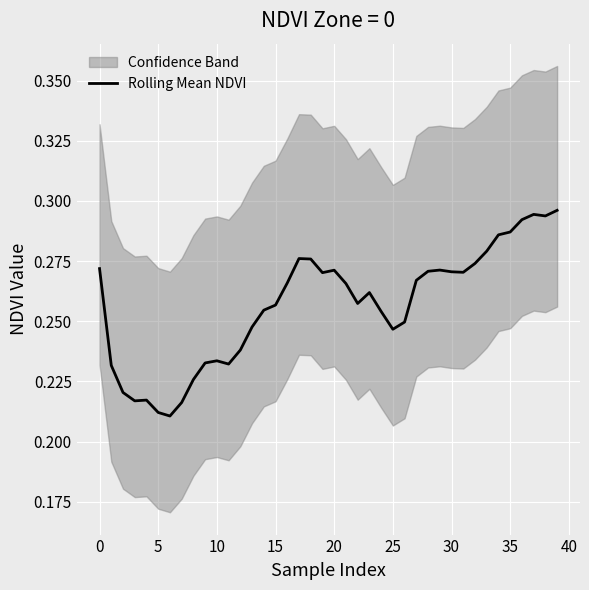

The value of Rolling Mean NDVI at 5 is 0.1. True or false?

False